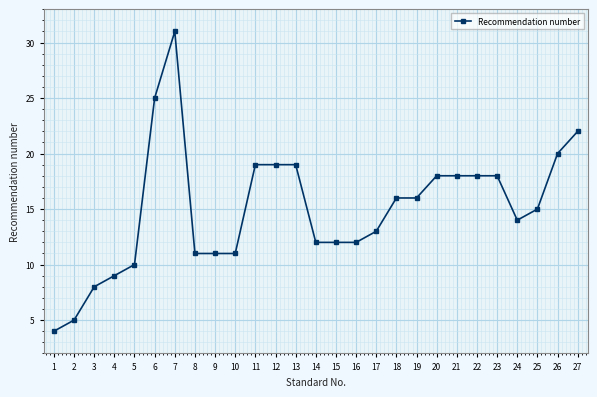

Does the chart display data point markers on the line(s)?

Yes